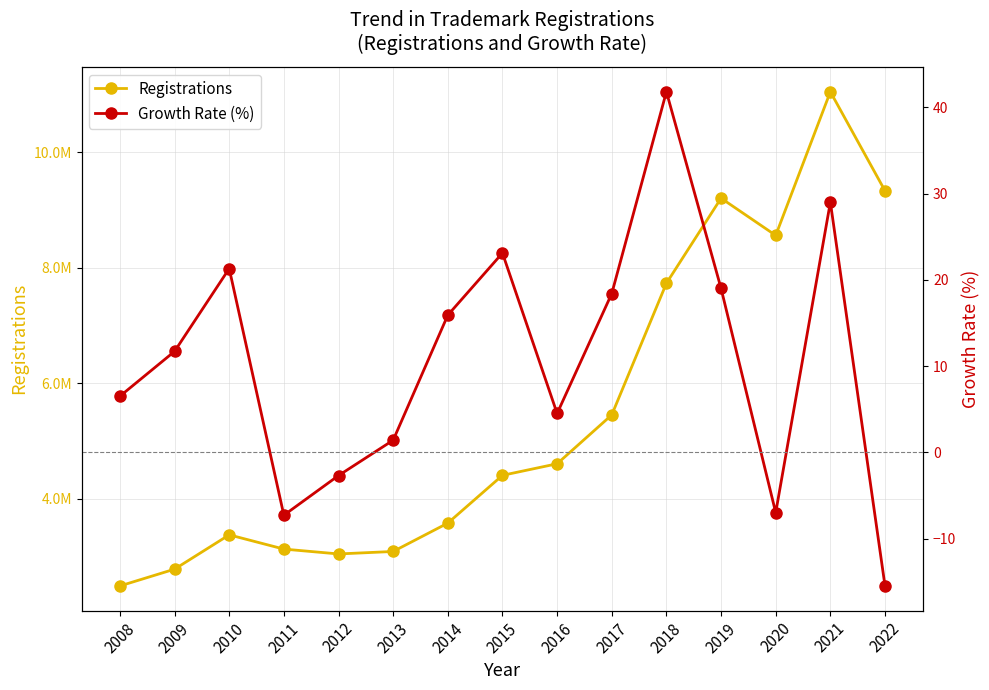

List the series in order of their overall mean, lowest first.

Growth Rate (%), Registrations